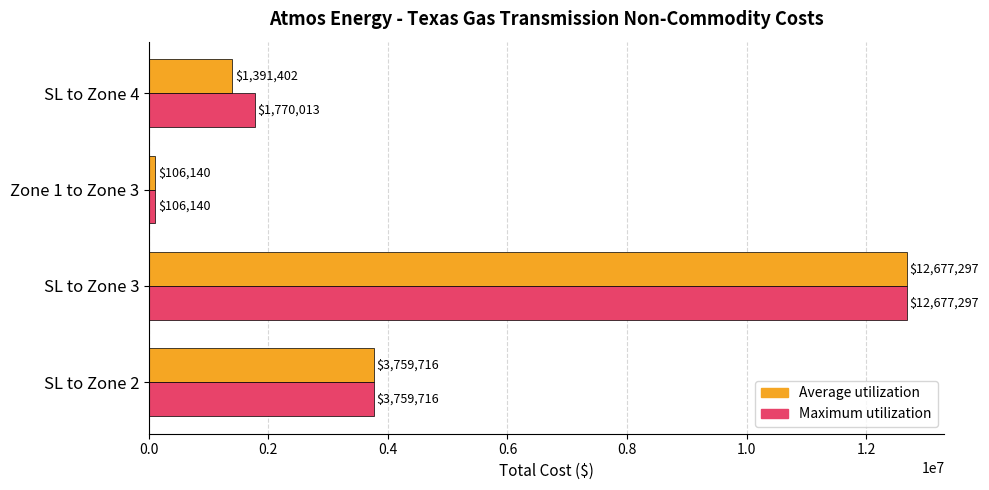

How many series are shown in this chart?

2